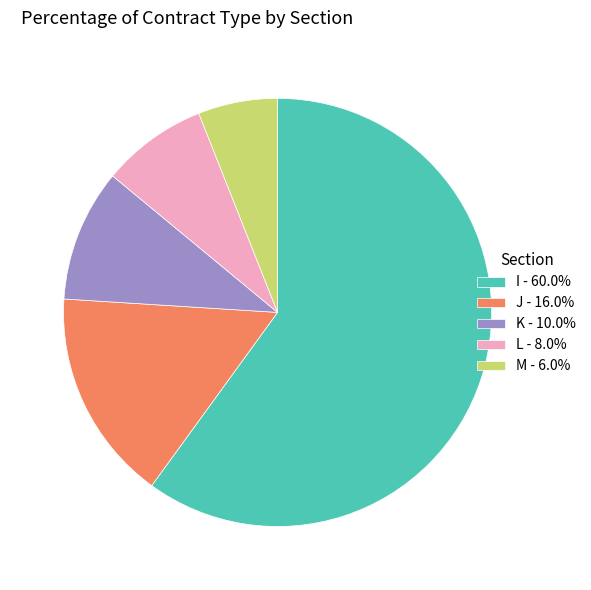

What is the largest slice in the pie chart?

I